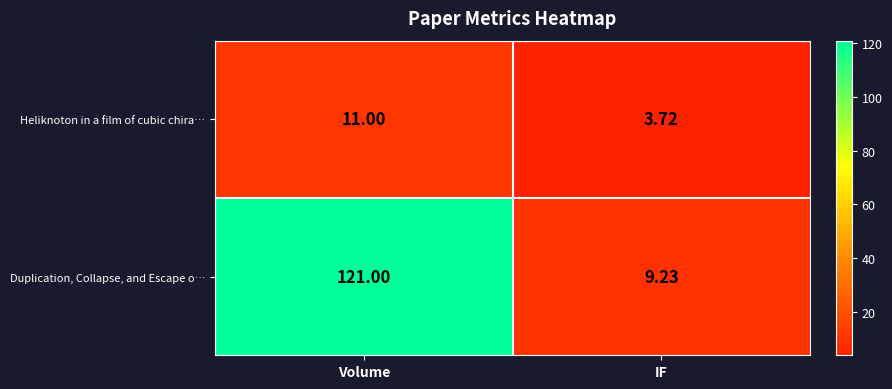

Which series has the largest total across all categories?

Duplication, Collapse, and Escape o…